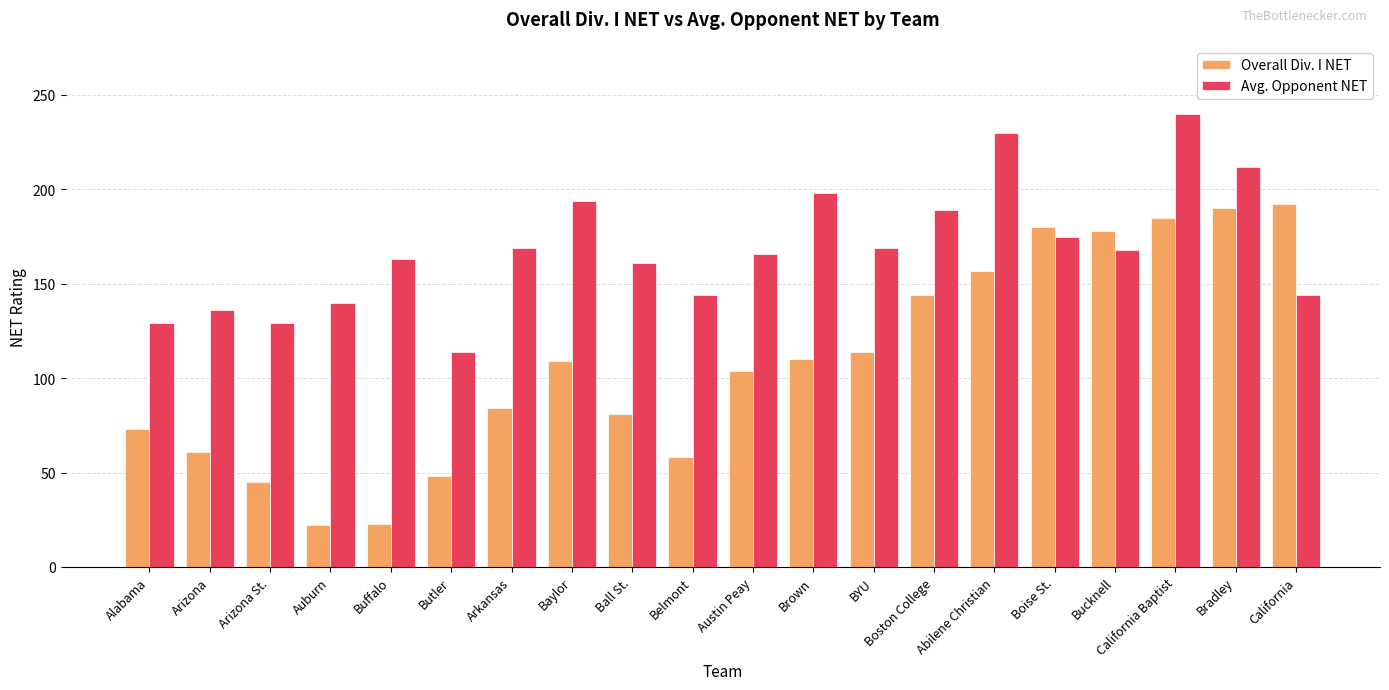

What is the difference between the second highest and second lowest values in the Avg. Opponent NET series?

101